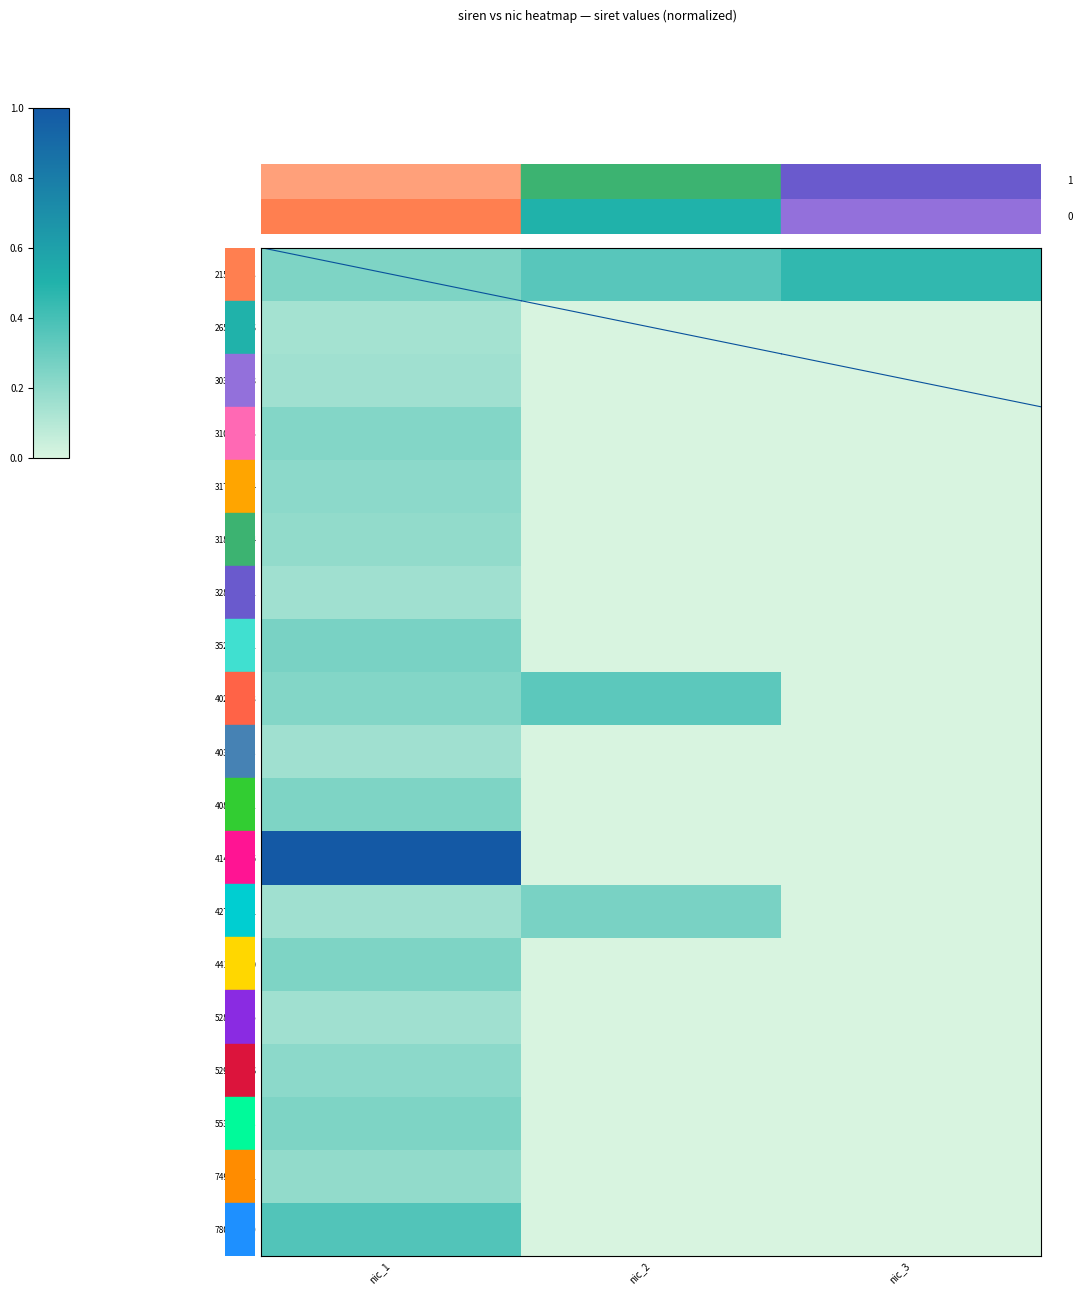

What is the total value across all series at nic_3?

0.5